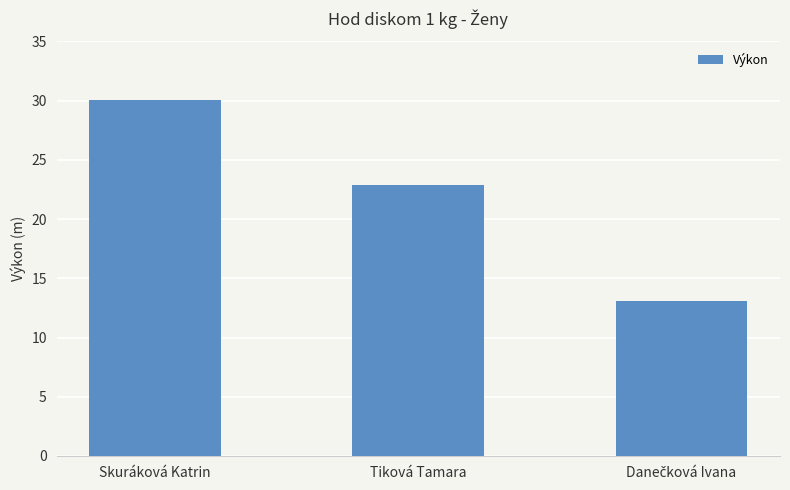

What is the greatest value displayed?

30.0